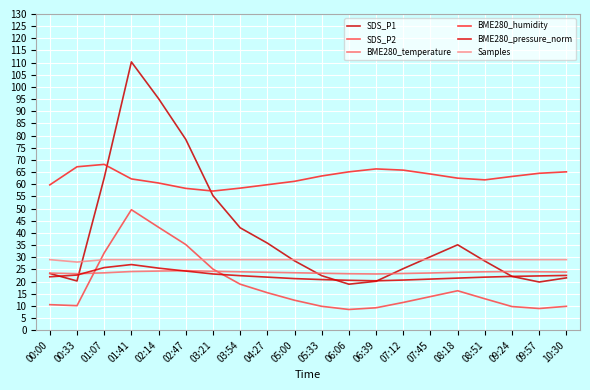

In BME280_pressure_norm, how many points are higher than both neighbors (excluding endpoints)?

1